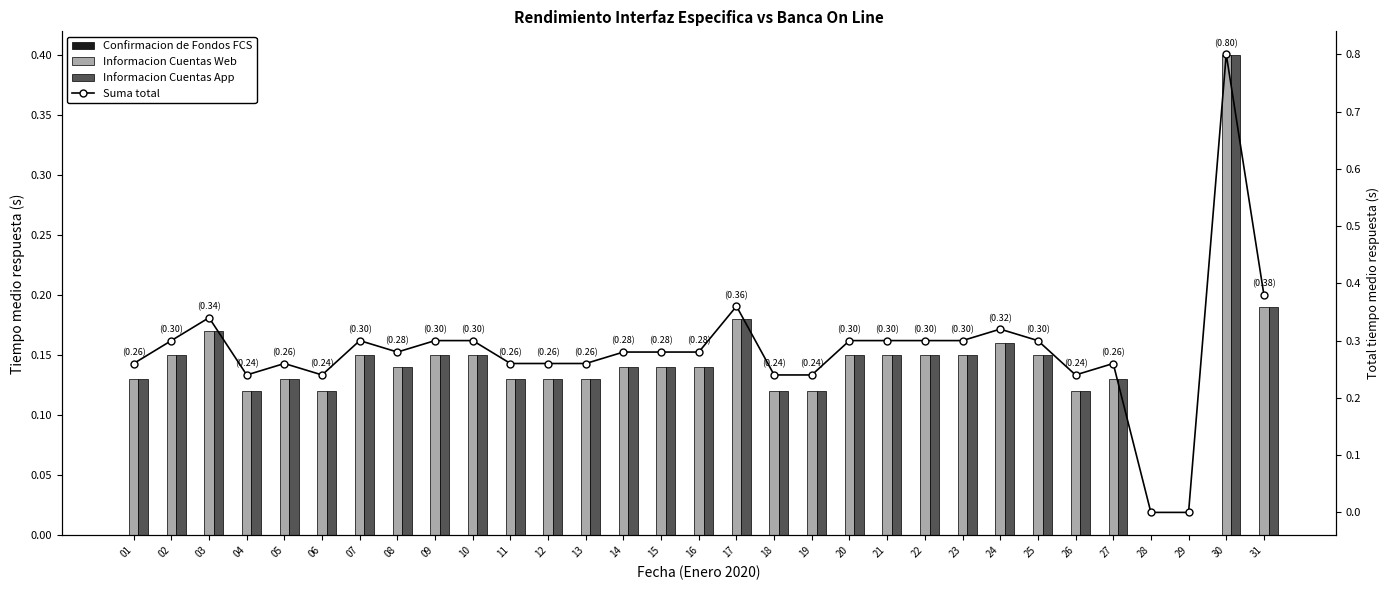

The value of Confirmacion de Fondos FCS at 27 is 0.0. True or false?

True